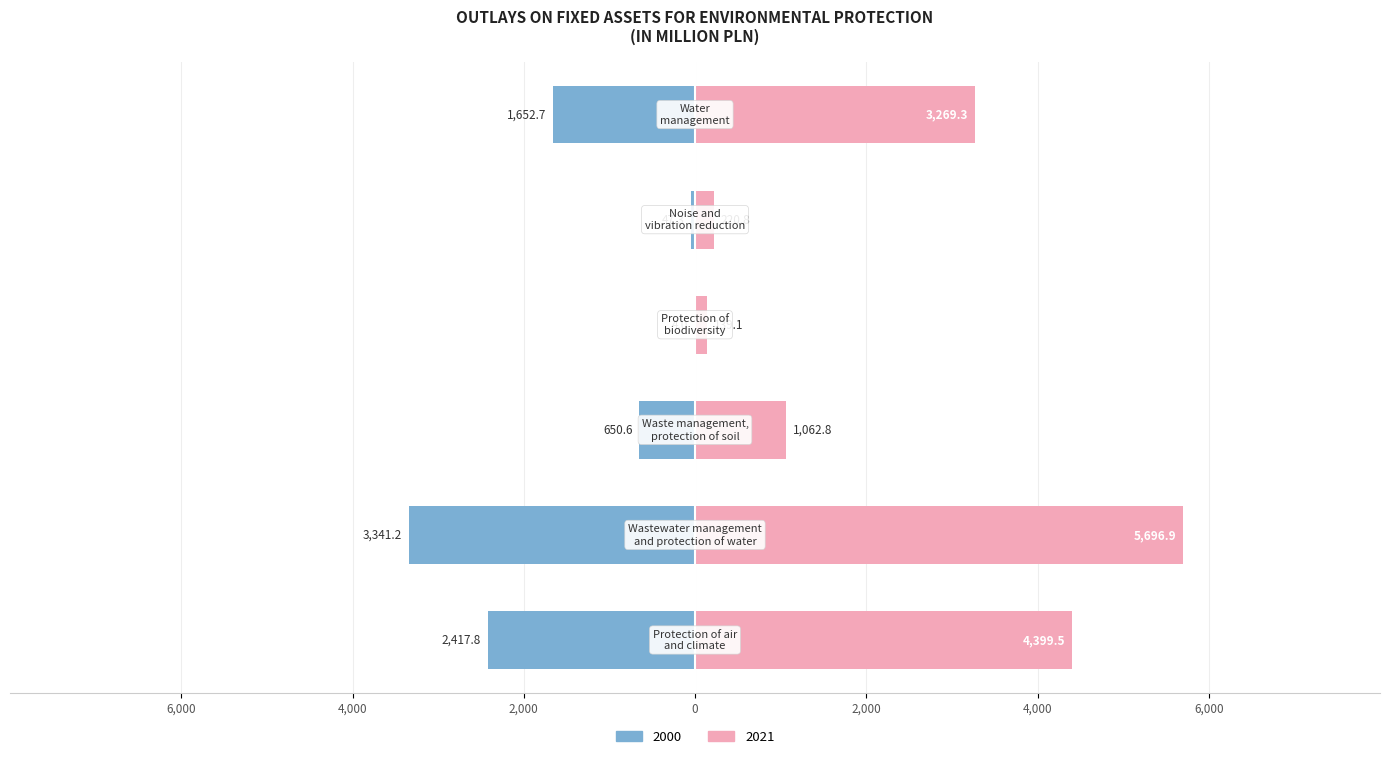

At how many categories does at least one series exceed -989?

6